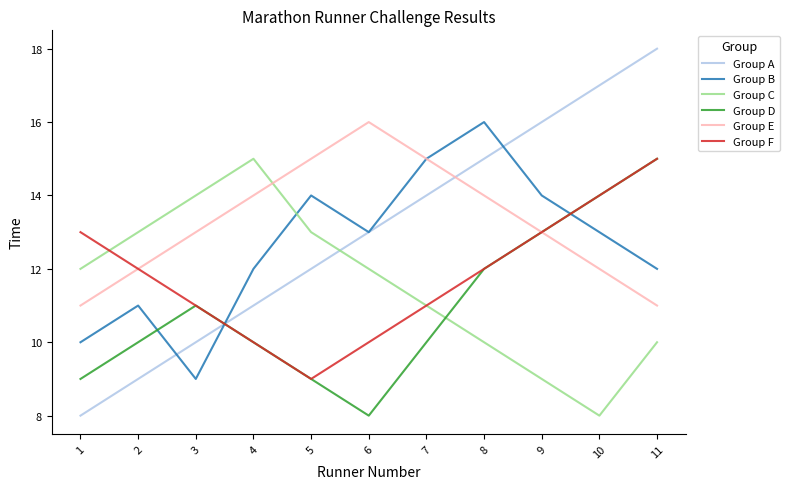

Does the chart display data point markers on the line(s)?

No